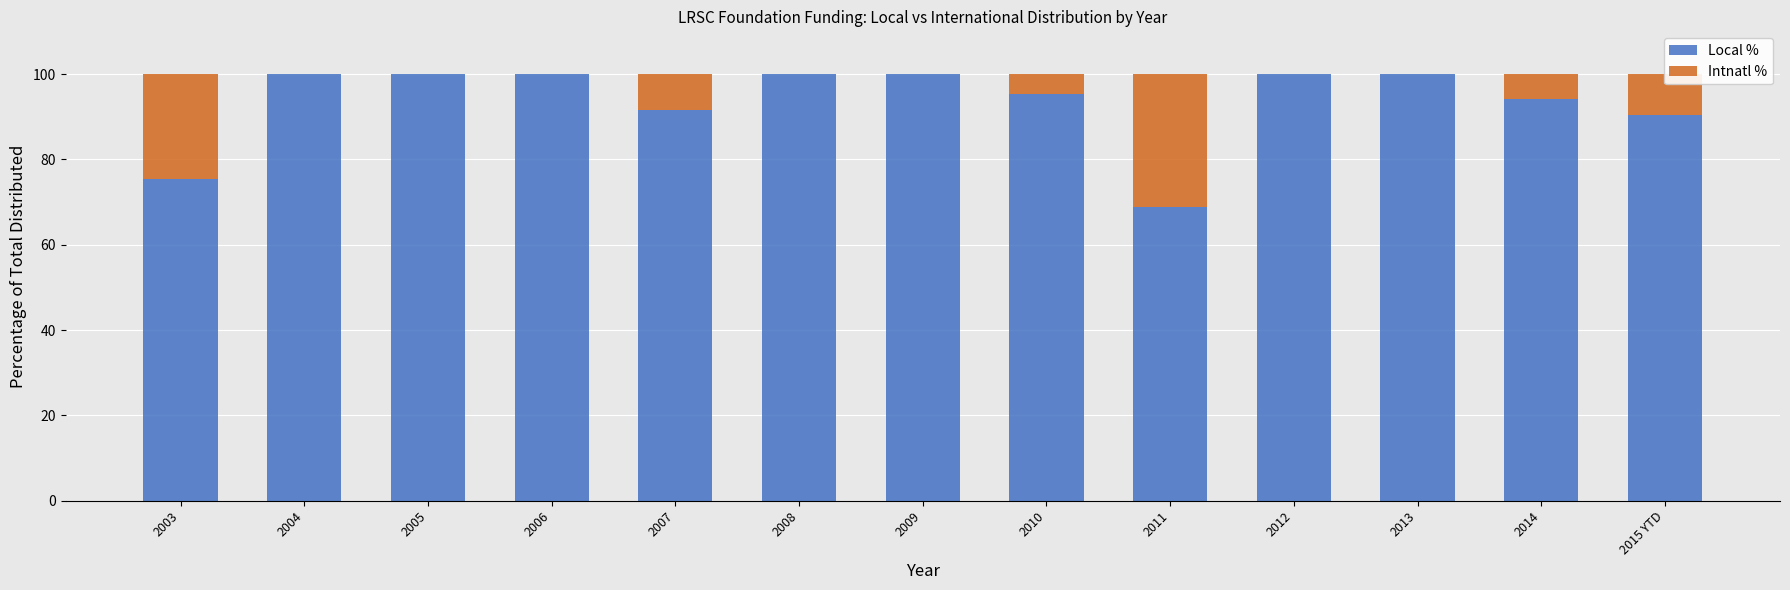

True or false: Local % has a value of 135.2 at 2004.

False